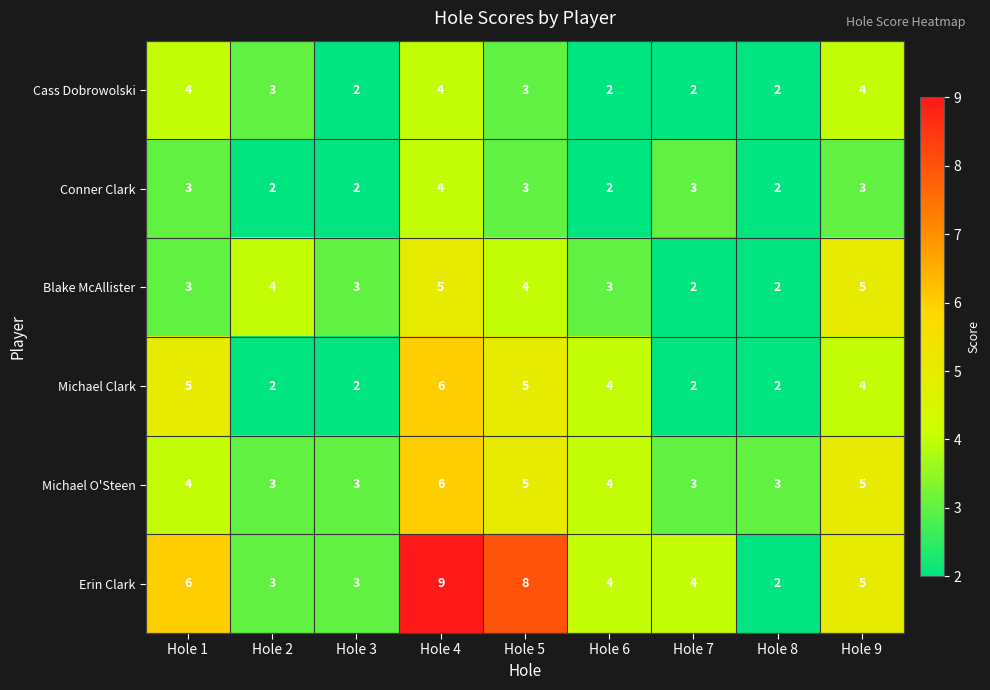

The value of Michael O'Steen at Hole 1 is 4. True or false?

True